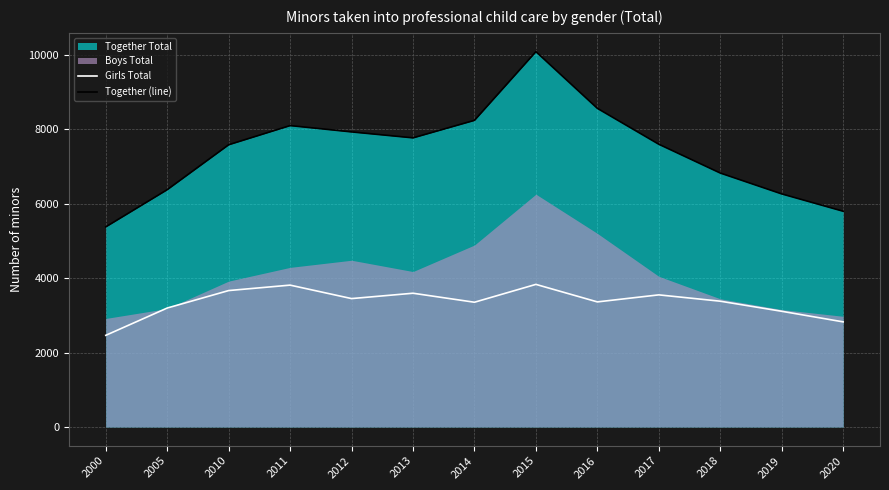

True or false: Together (line) and Girls Total cross at least once.

False